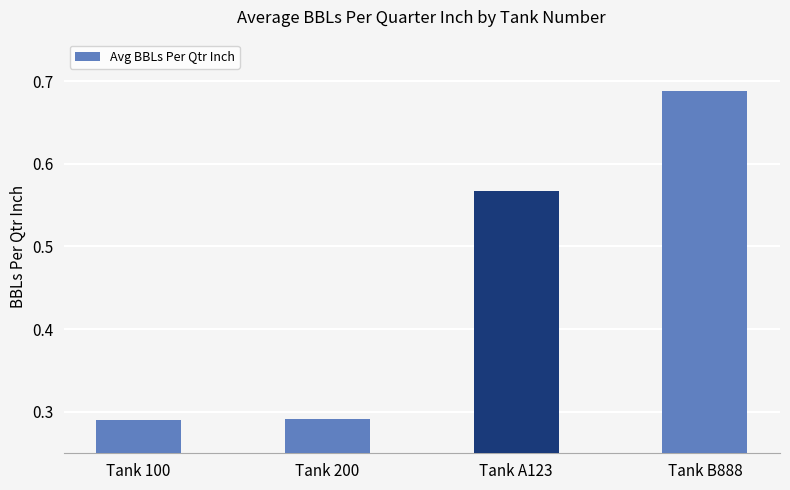

Does the chart contain stacked bars?

No